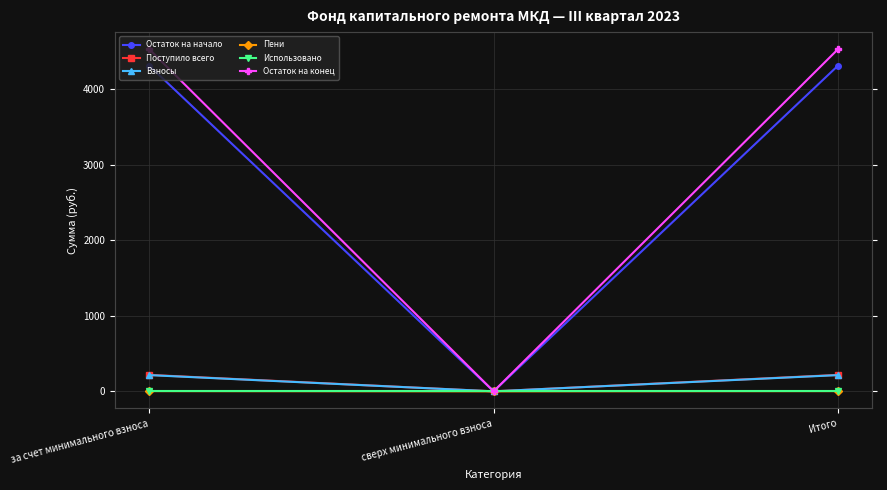

Reading left to right, extract all data points from this chart.

Остаток на начало: за счет минимального взноса=4311.1	сверх минимального взноса=0.0	Итого=4311.1
Поступило всего: за счет минимального взноса=217.7	сверх минимального взноса=0.0	Итого=217.7
Взносы: за счет минимального взноса=214.7	сверх минимального взноса=0.0	Итого=214.7
Пени: за счет минимального взноса=3.0	сверх минимального взноса=0.0	Итого=3.0
Использовано: за счет минимального взноса=0.0	сверх минимального взноса=0.0	Итого=0.0
Остаток на конец: за счет минимального взноса=4528.9	сверх минимального взноса=0.0	Итого=4528.9